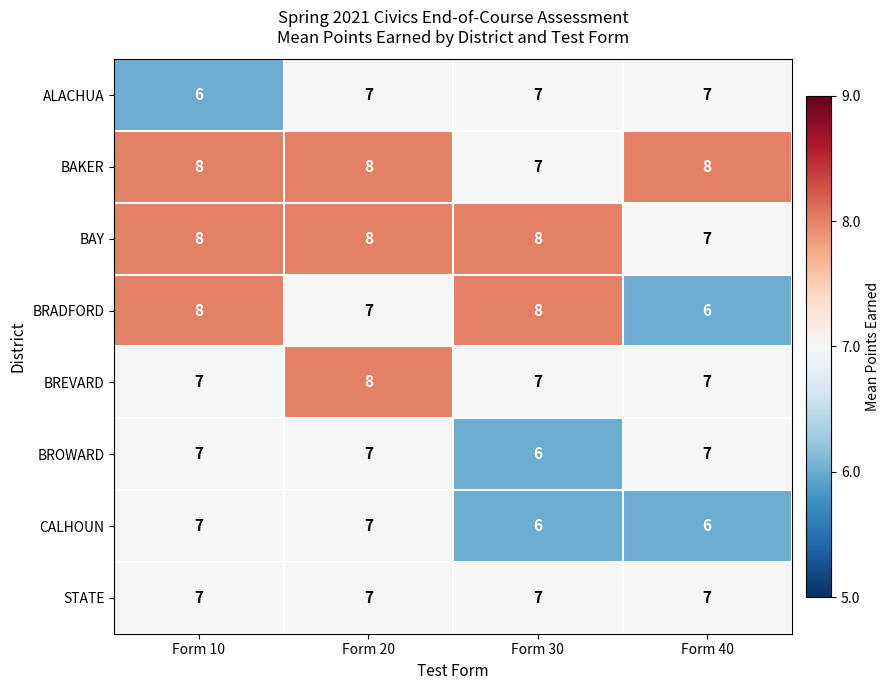

Between Form 10 and Form 40, which series saw the biggest shift?

BRADFORD